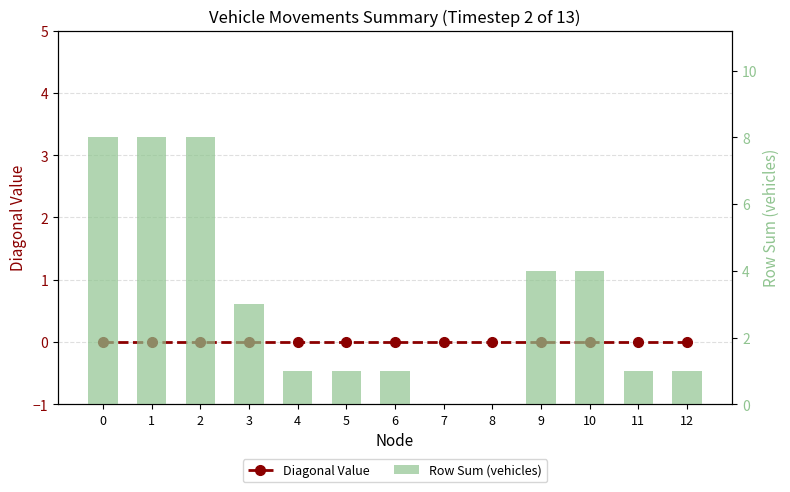

True or false: Row Sum (vehicles) has a value of 8 at 2.

True